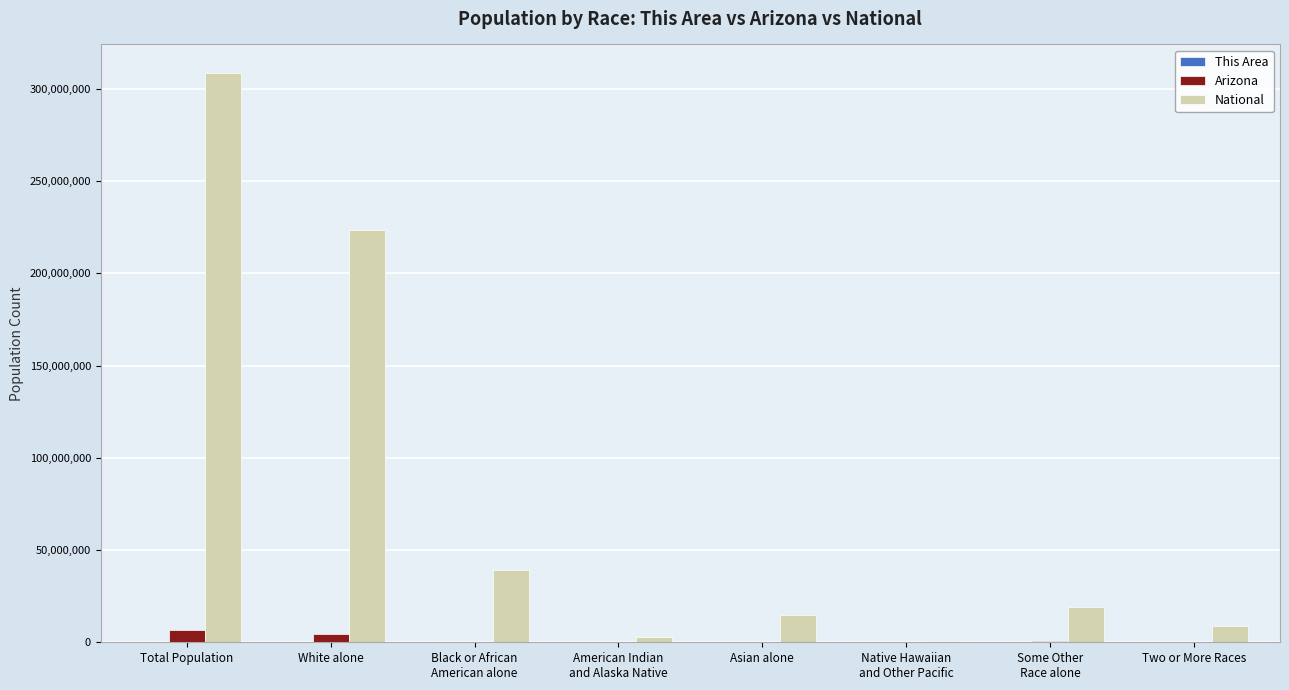

Which label corresponds to the largest value in the chart?

Total Population